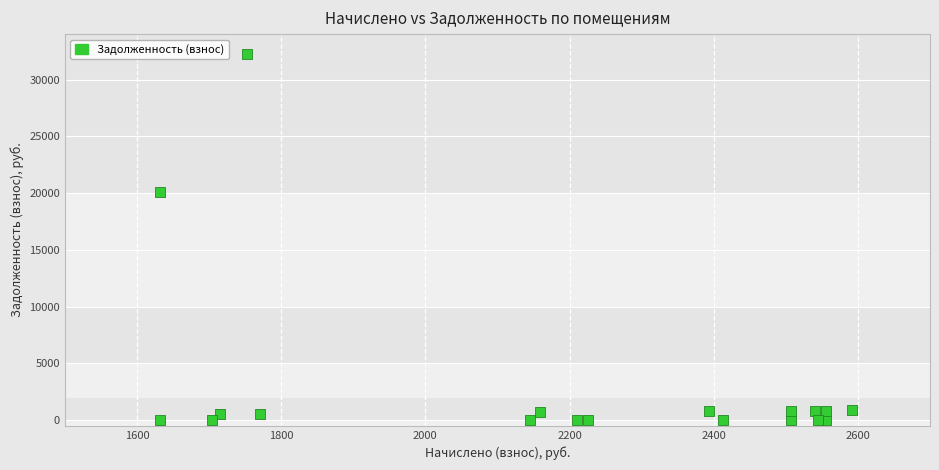

What Y value in the scatter plot is closest to 16138?

20082.0